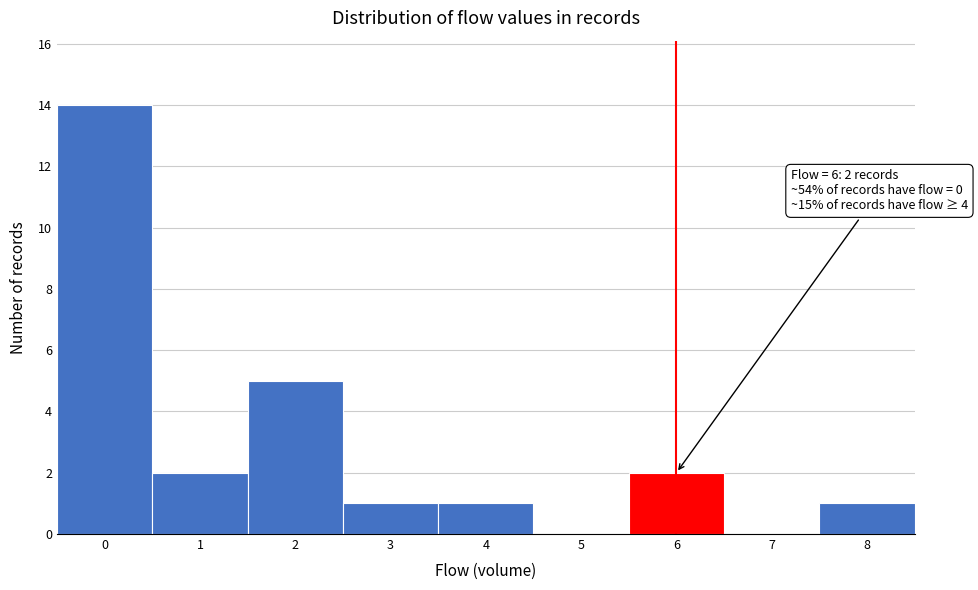

Which range on the x-axis has the tallest bar?

-0.5 to 0.5